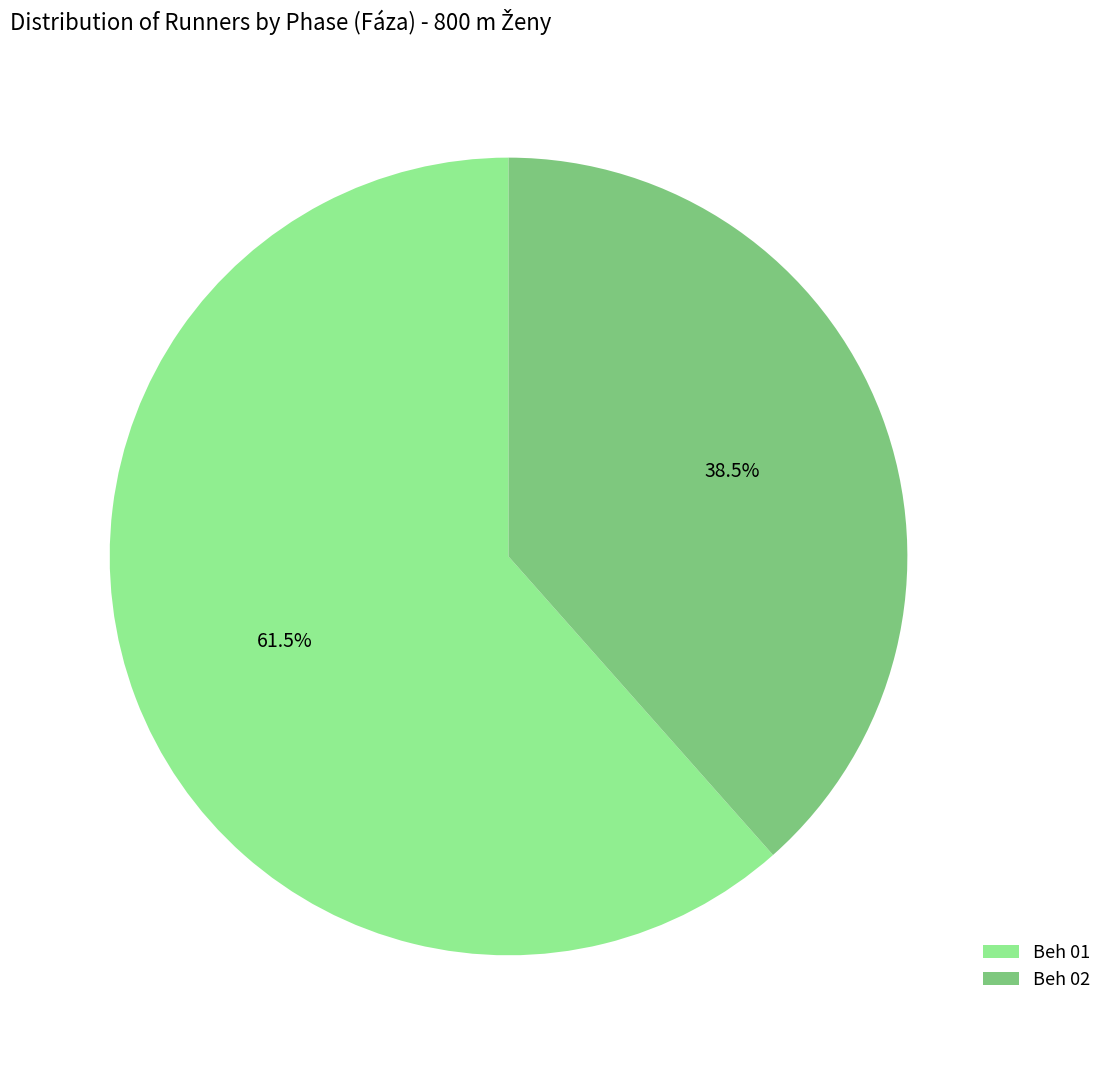

Approximately how many times larger is the value at Beh 02 compared to Beh 01?

0.6